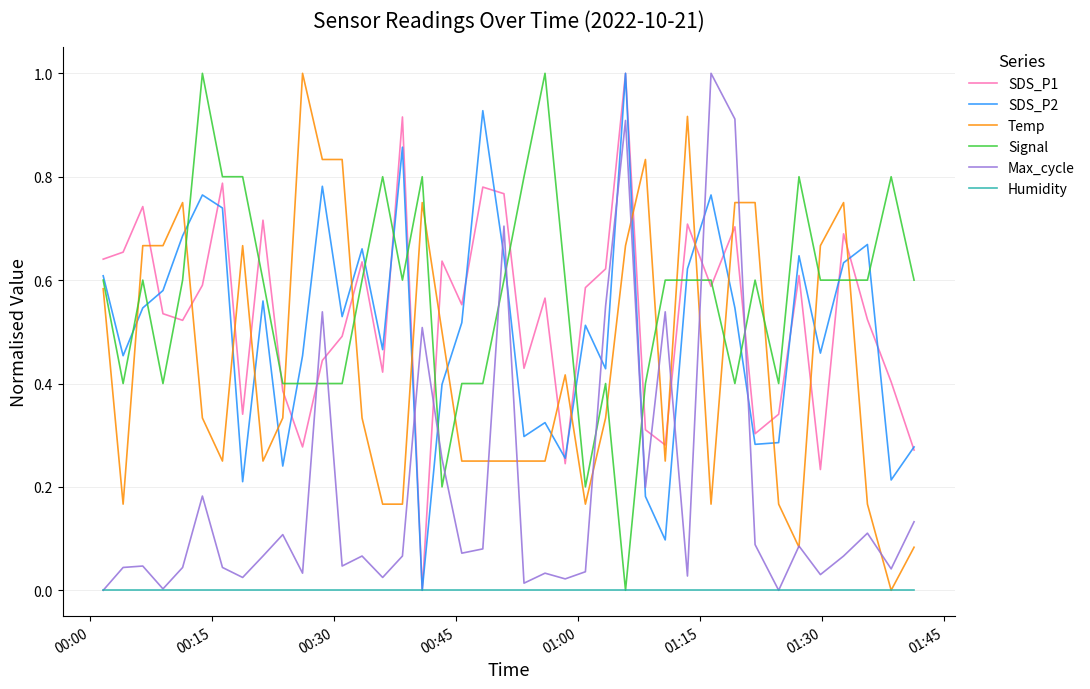

After their last crossing, which series has the higher values: Temp or SDS_P2?

SDS_P2